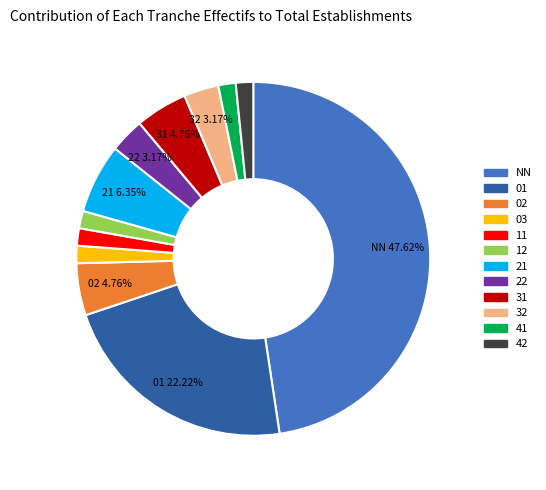

How many slices are in this pie chart?

12